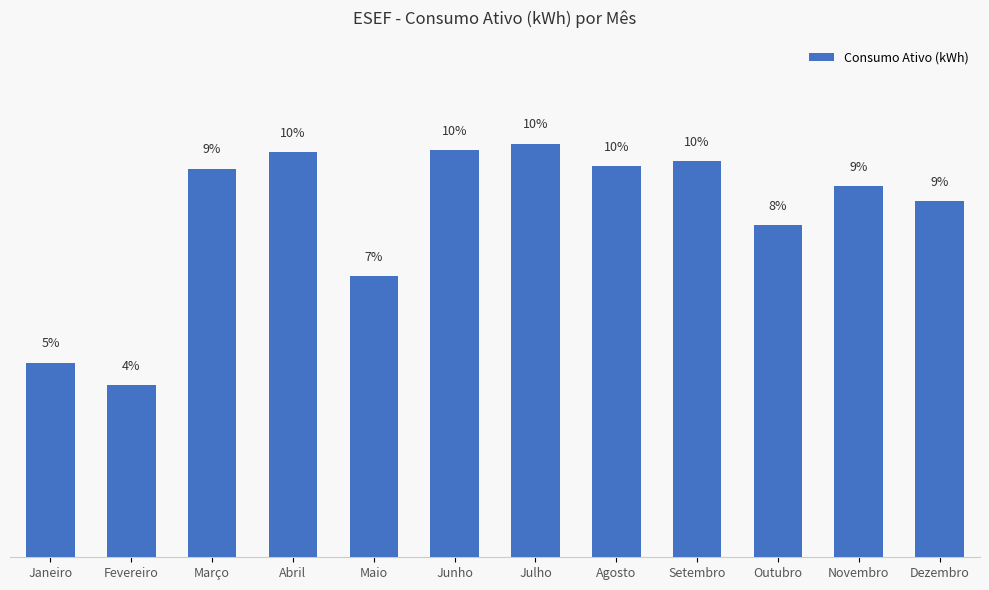

Are the bars horizontal?

No